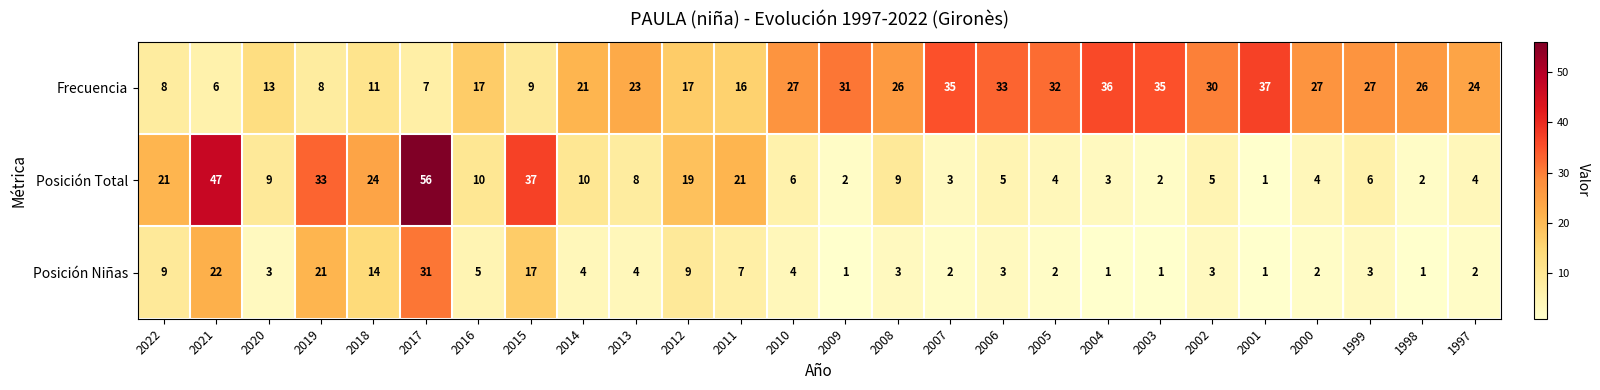

At how many categories does at least one series exceed 6?

26